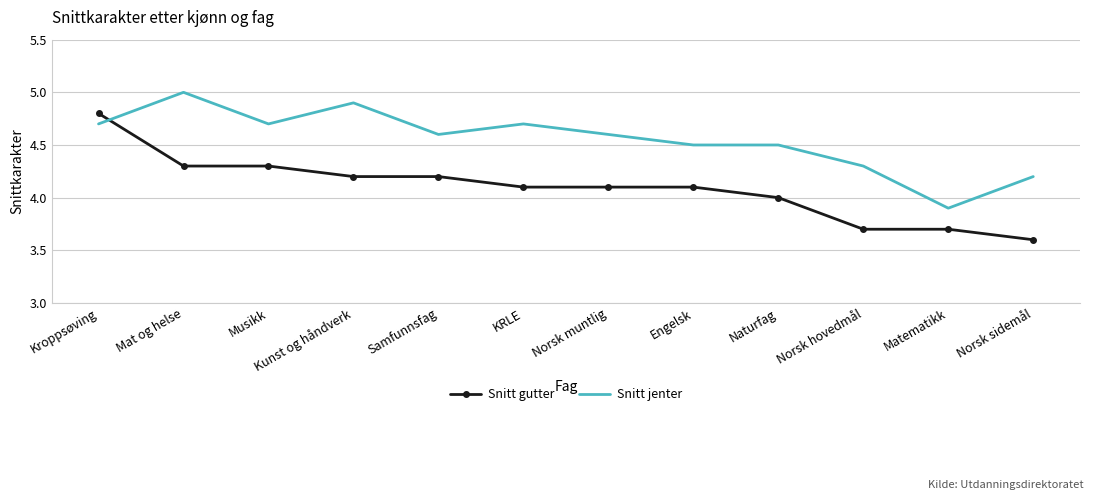

Where is the first local maximum for Snitt jenter?

Mat og helse